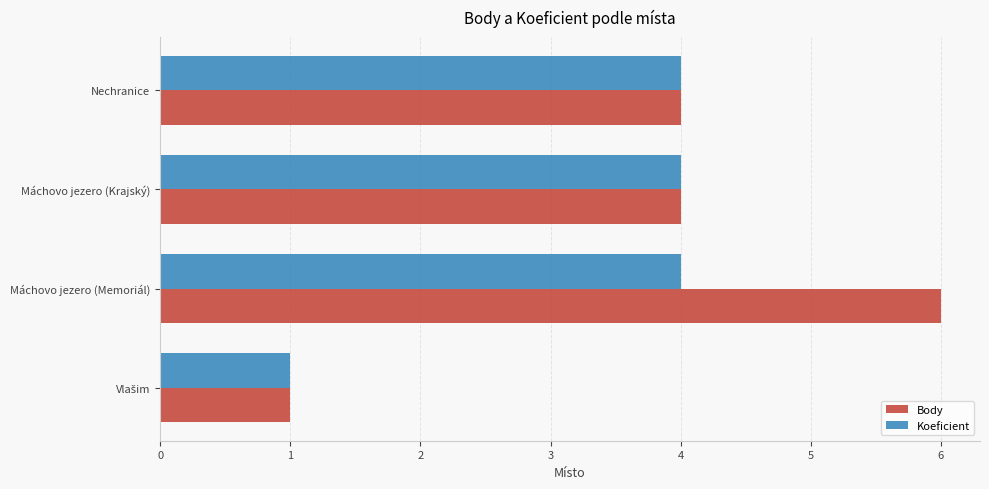

Count the number of data series in this chart.

2